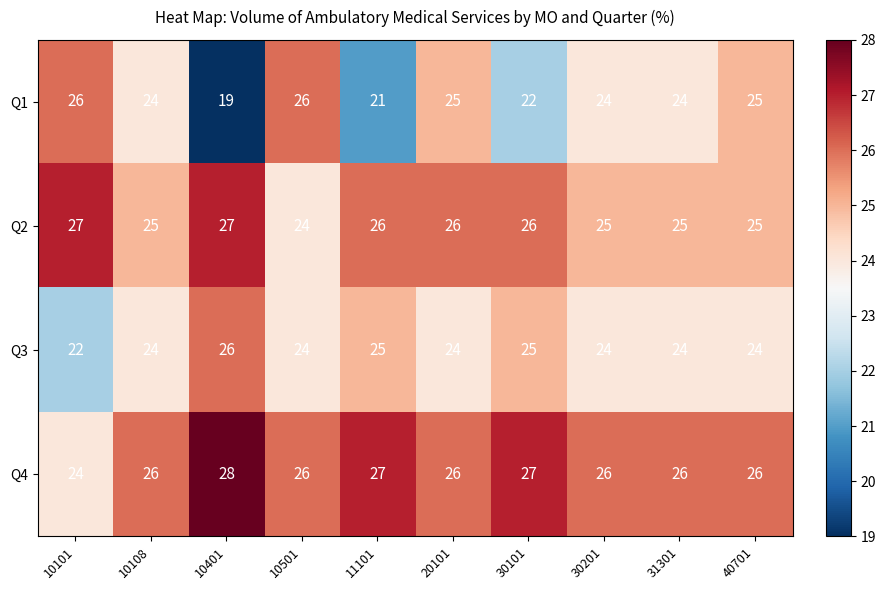

What is the minimum value for Q1?

19